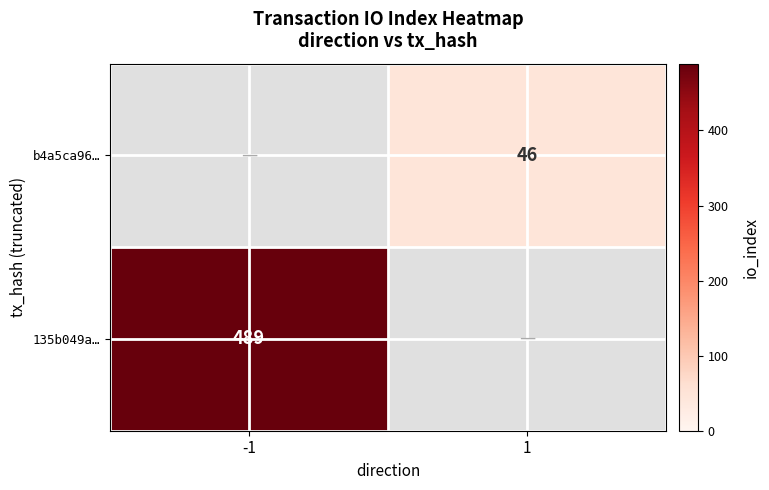

The 135b049a… series shows 862 at -1. True or false?

False